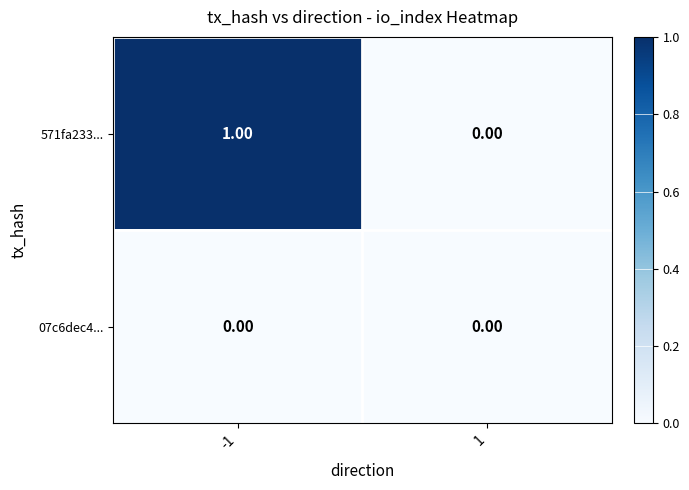

Which series has the widest spread of values?

571fa233...